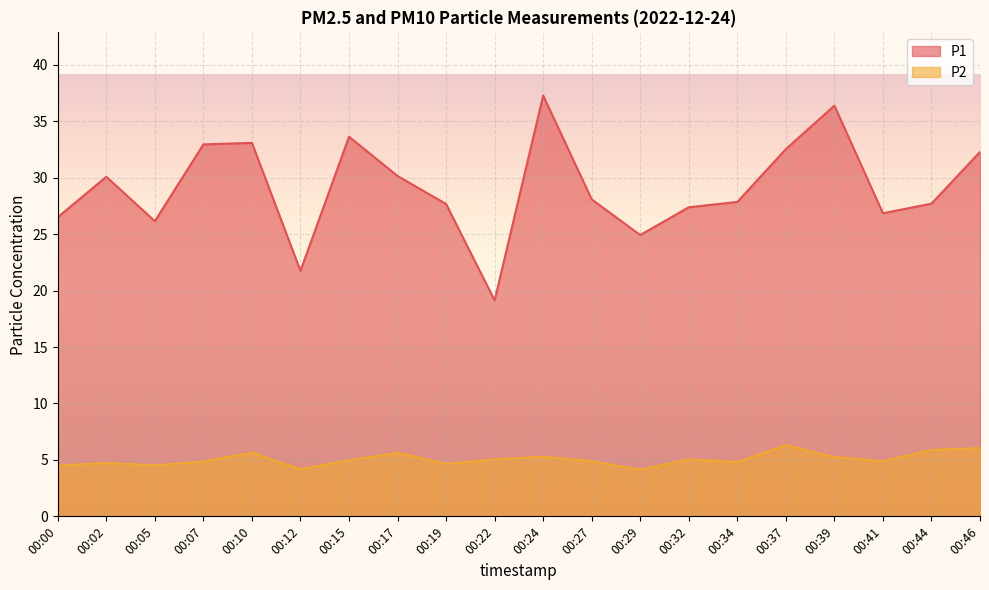

How many lines are shown in the chart?

2